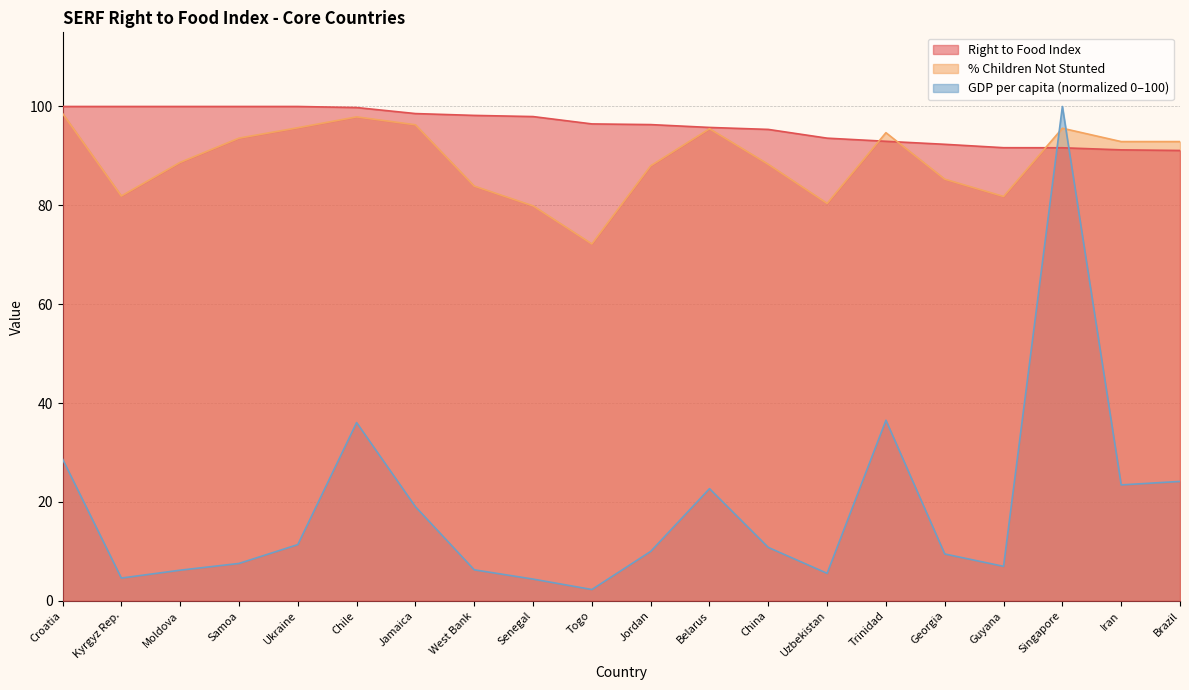

Where is Right to Food Index nearest to the value 95?

China